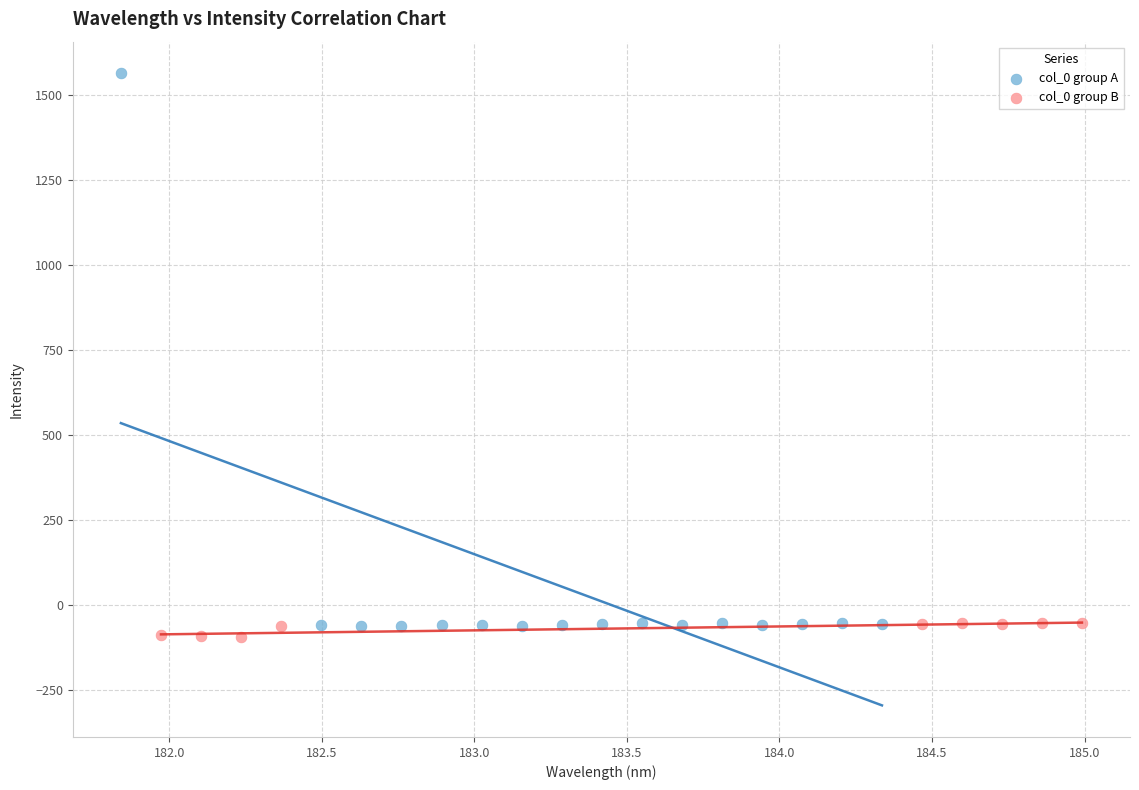

Which series has the widest spread of Y values?

col_0 group A